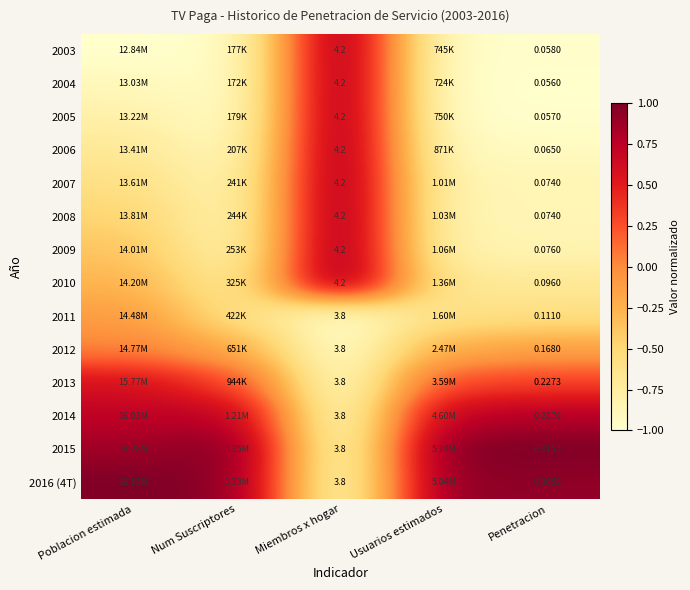

What is the maximum value shown in the chart?

1.0